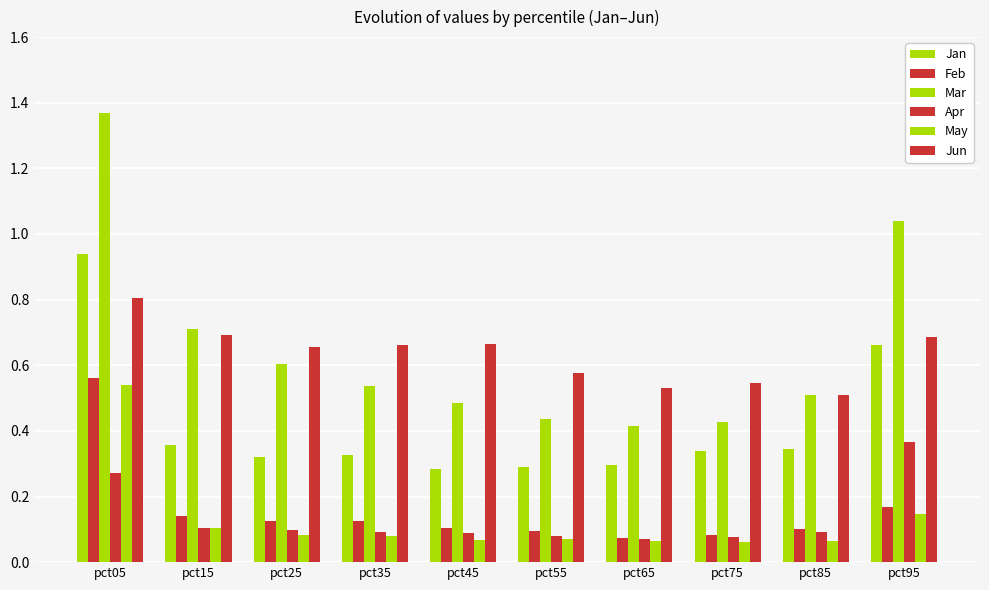

Count the number of categories in the chart.

10